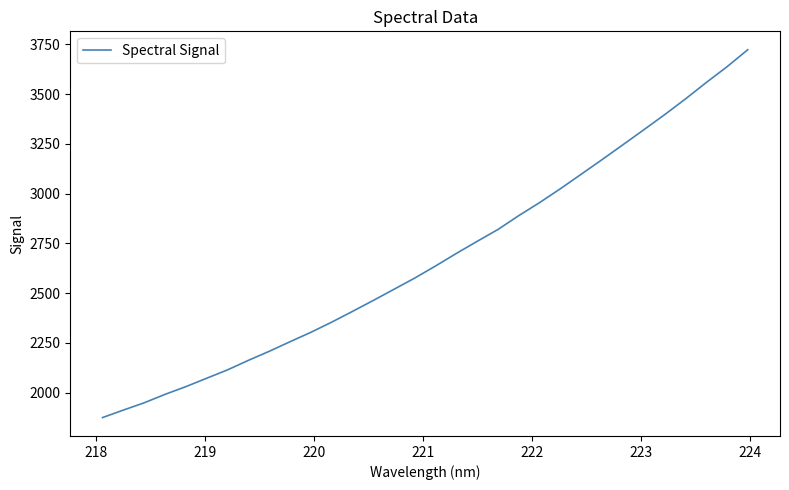

What is the difference between the maximum and minimum values?

1849.2